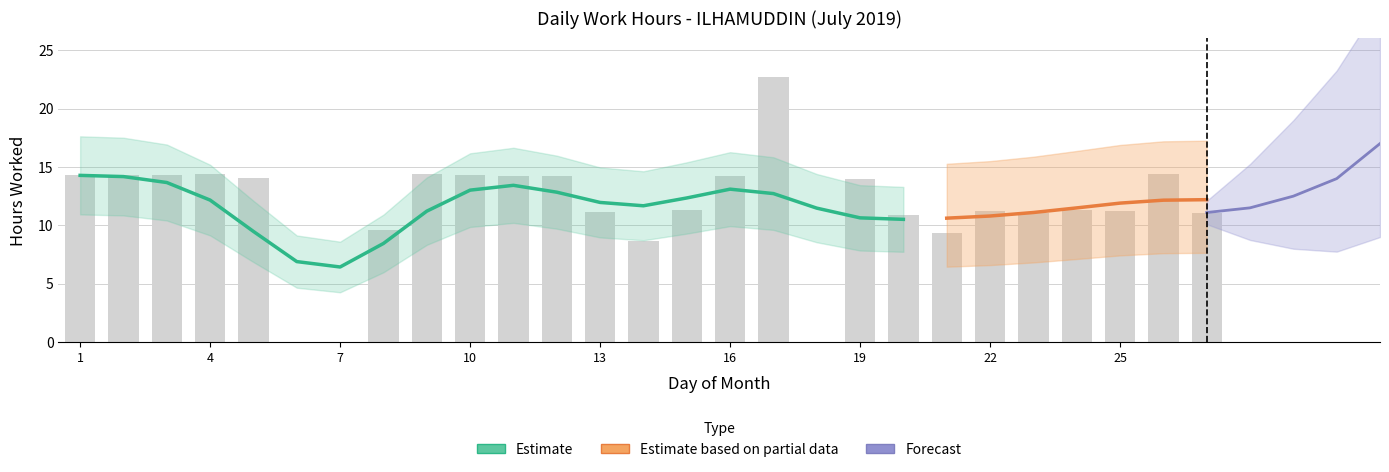

Where does the data first go above 11?

1